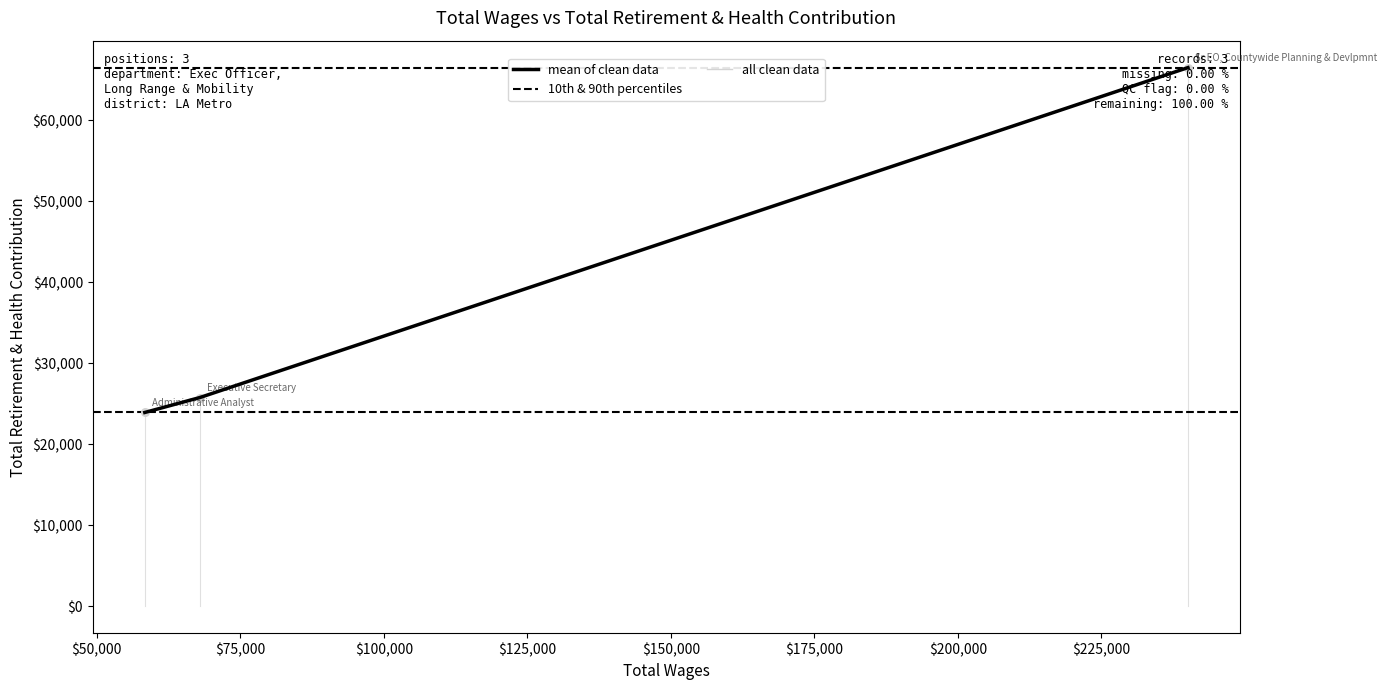

What is the change in value from 240087.0 to 58386.0?

-42558